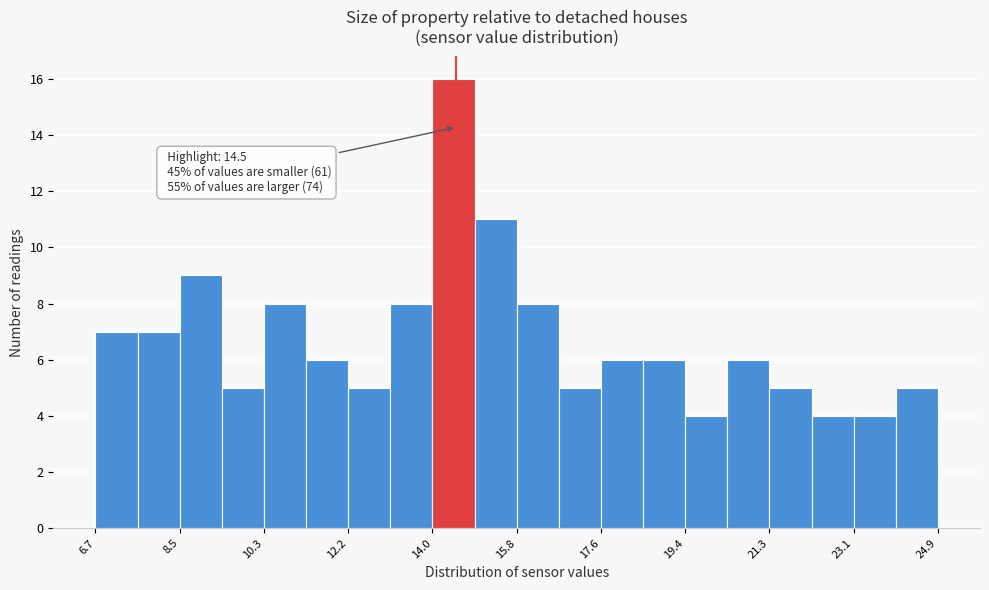

Which range on the x-axis has the tallest bar?

14.0 to 14.8